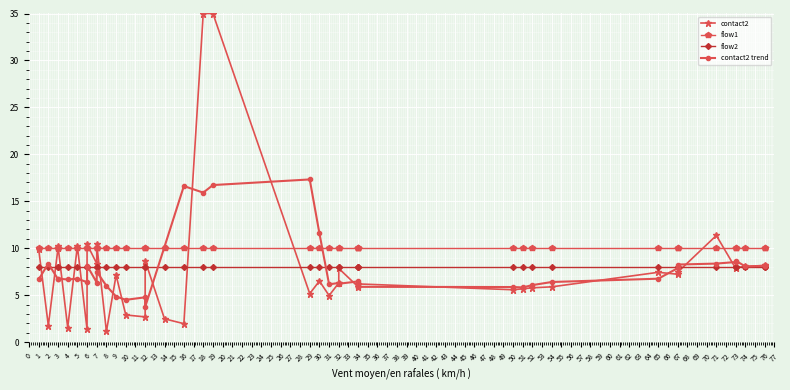

Between which two adjacent categories do flow2 and contact2 first intersect?

1 and 2